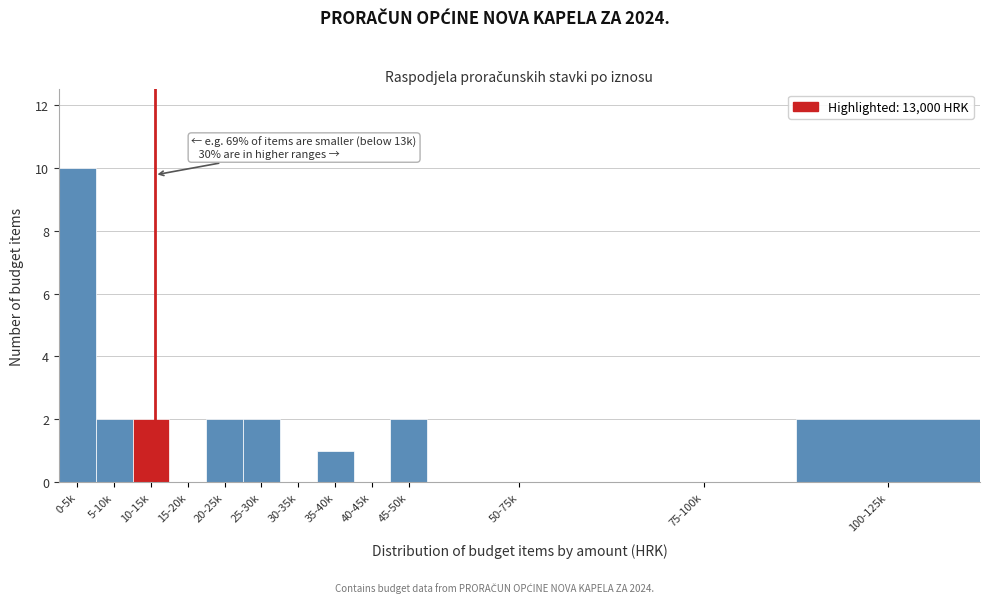

Reading right to left, what are all the values shown in this chart?

100-125k=2	75-100k=0	50-75k=0	45-50k=2	40-45k=0	35-40k=1	30-35k=0	25-30k=2	20-25k=2	15-20k=0	10-15k=2	5-10k=2	0-5k=10